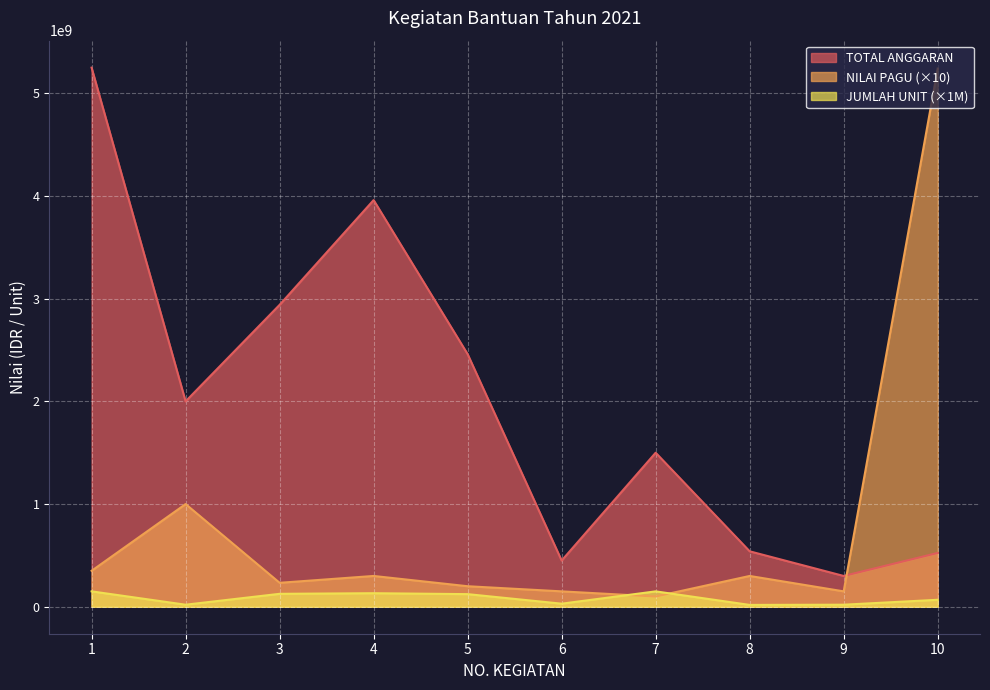

What is the sum of the JUMLAH UNIT values at 10 and 4?

200000000